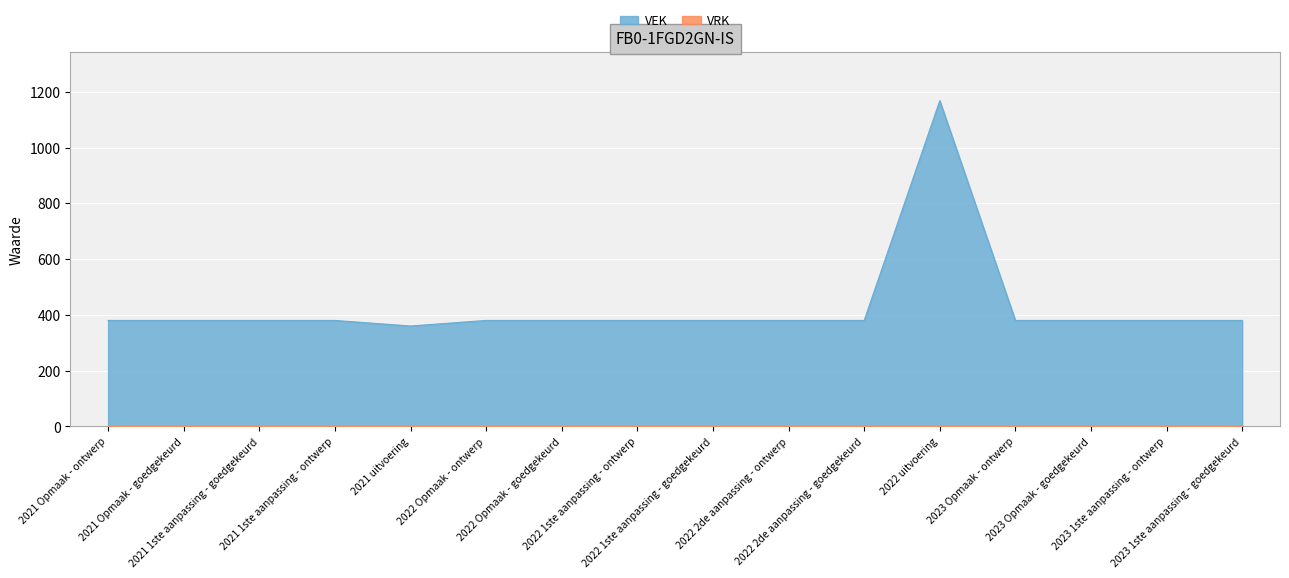

Rank the categories by value from lowest to highest.

2021 uitvoering, 2021 Opmaak - ontwerp, 2021 Opmaak - goedgekeurd, 2021 1ste aanpassing - goedgekeurd, 2021 1ste aanpassing - ontwerp, 2022 Opmaak - ontwerp, 2022 Opmaak - goedgekeurd, 2022 1ste aanpassing - ontwerp, 2022 1ste aanpassing - goedgekeurd, 2022 2de aanpassing - ontwerp, 2022 2de aanpassing - goedgekeurd, 2023 Opmaak - ontwerp, 2023 Opmaak - goedgekeurd, 2023 1ste aanpassing - ontwerp, 2023 1ste aanpassing - goedgekeurd, 2022 uitvoering